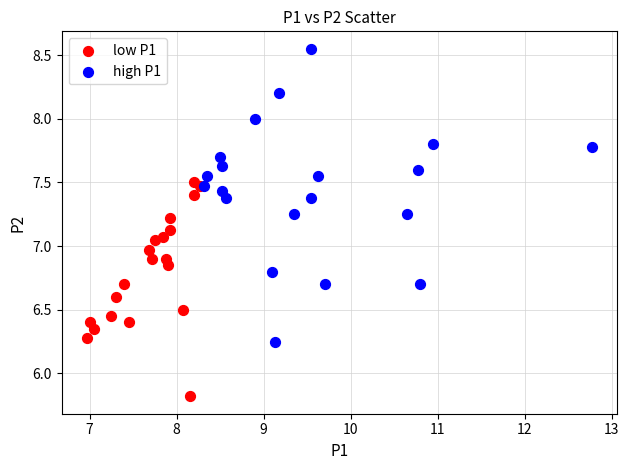

Which series has the widest spread of Y values?

high P1